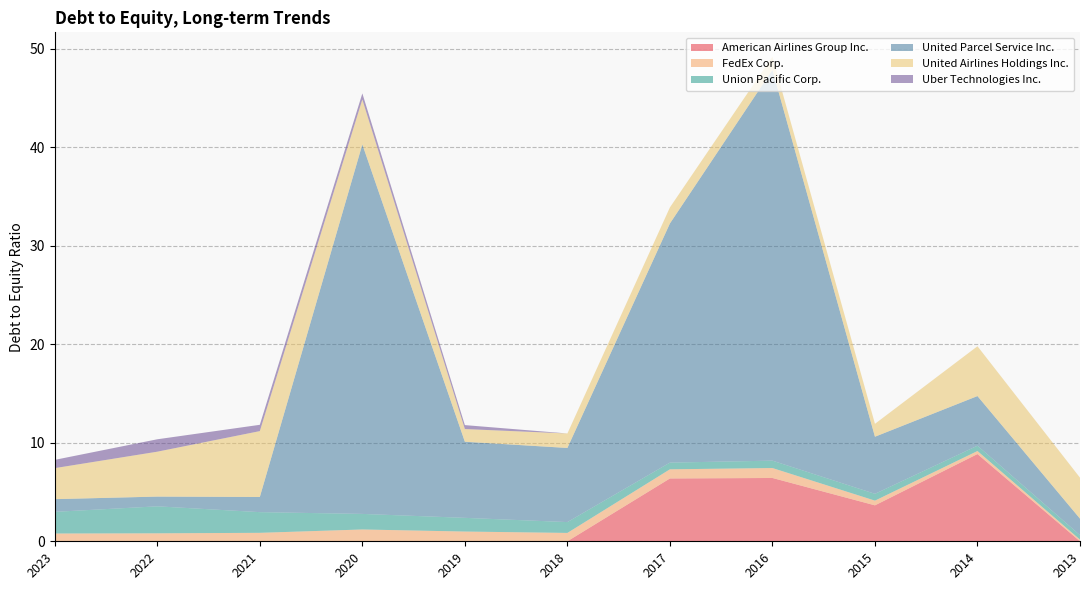

Reading left to right, list all the values displayed in this chart.

American Airlines Group Inc.: 2023=0.0	2022=0.0	2021=0.0	2020=0.0	2019=0.0	2018=0.0	2017=6.4	2016=6.4	2015=3.6	2014=8.9	2013=0.0
FedEx Corp.: 2023=0.8	2022=0.8	2021=0.9	2020=1.2	2019=1.0	2018=0.8	2017=0.9	2016=1.0	2015=0.5	2014=0.3	2013=0.2
Union Pacific Corp.: 2023=2.2	2022=2.7	2021=2.1	2020=1.6	2019=1.4	2018=1.1	2017=0.7	2016=0.8	2015=0.7	2014=0.5	2013=0.5
United Parcel Service Inc.: 2023=1.3	2022=1.0	2021=1.5	2020=37.5	2019=7.7	2018=7.5	2017=24.3	2016=39.7	2015=5.8	2014=5.0	2013=1.7
United Airlines Holdings Inc.: 2023=3.1	2022=4.6	2021=6.7	2020=4.6	2019=1.3	2018=1.5	2017=1.6	2016=1.4	2015=1.3	2014=5.1	2013=4.2
Uber Technologies Inc.: 2023=0.8	2022=1.3	2021=0.6	2020=0.6	2019=0.4	2018=0.0	2017=0.0	2016=0.0	2015=0.0	2014=0.0	2013=0.0